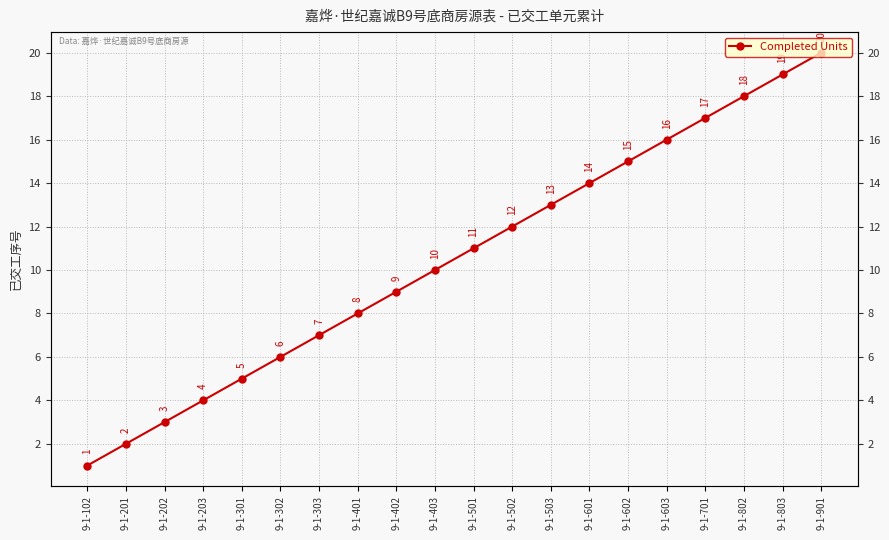

What is the value of the 2nd point from the left?

2